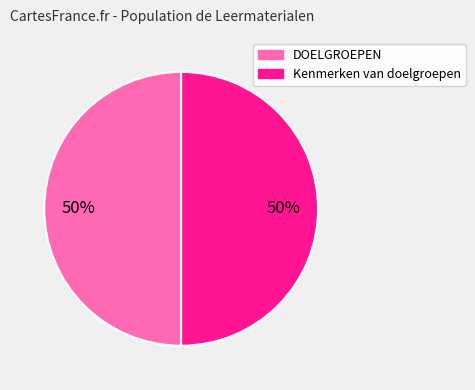

The DOELGROEPEN slice represents 41% of the pie. True or false?

False